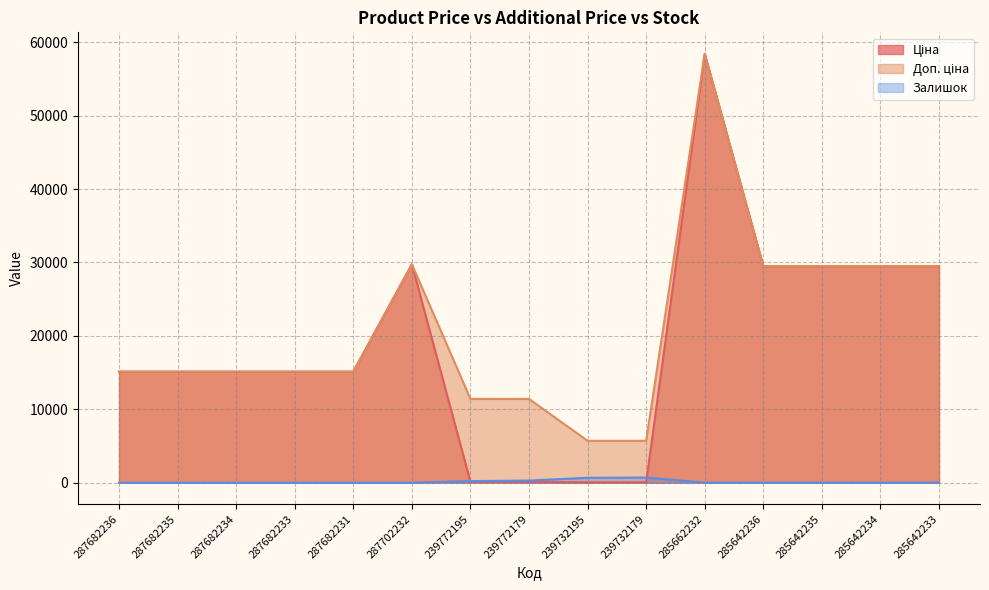

Which series has the largest total across all categories?

Доп. ціна